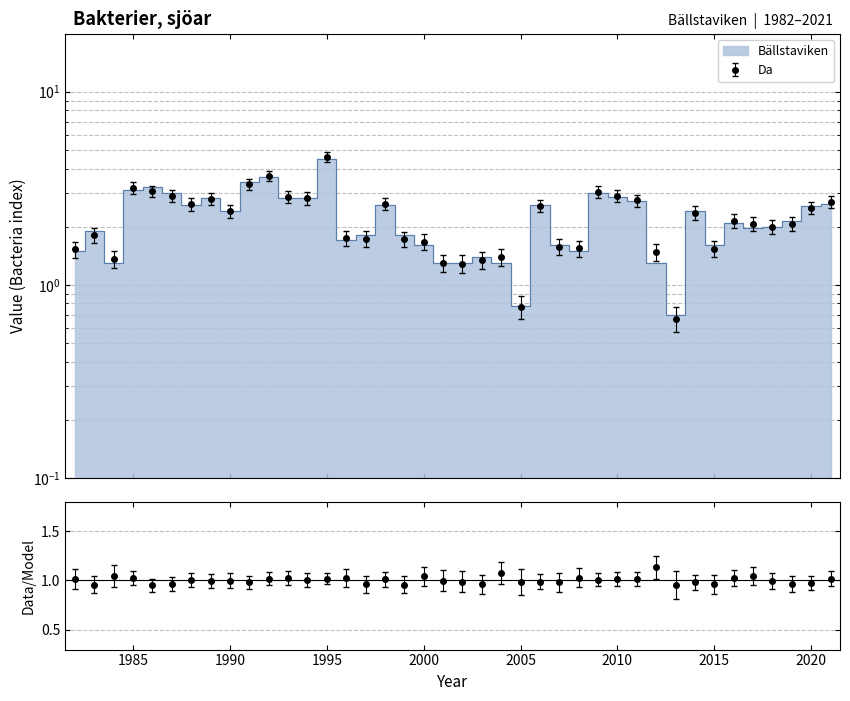

What is the difference between the values at 2012 and 1999?

0.5